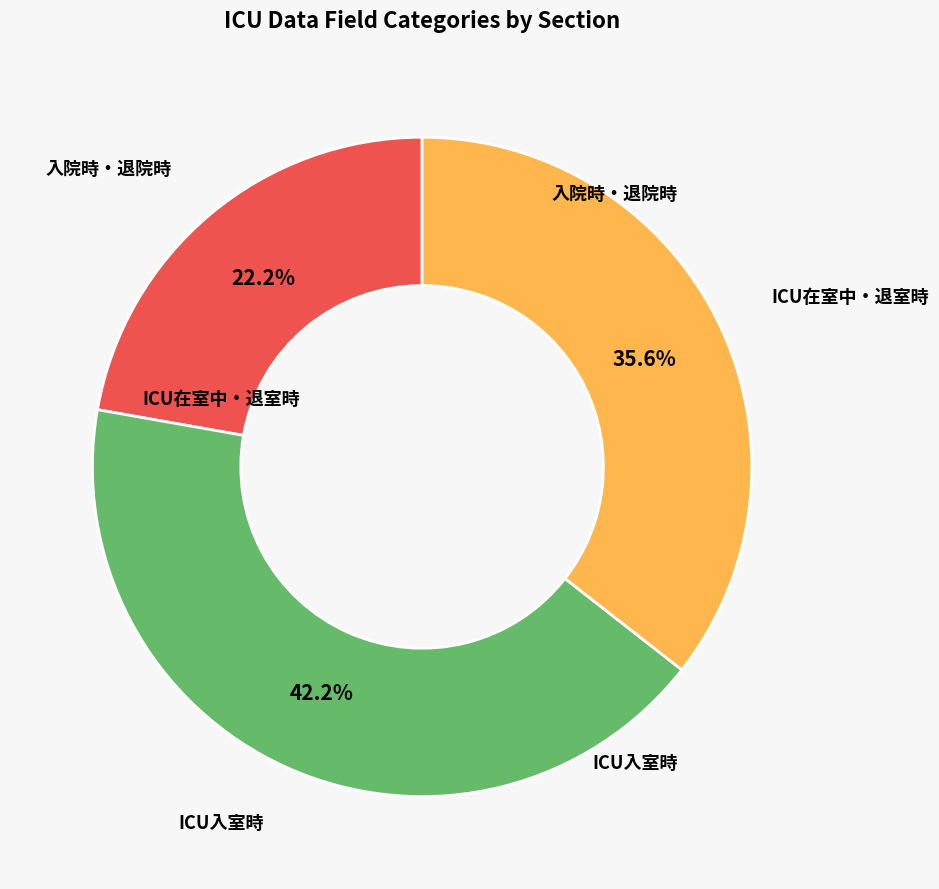

Is there a majority slice in this chart?

No